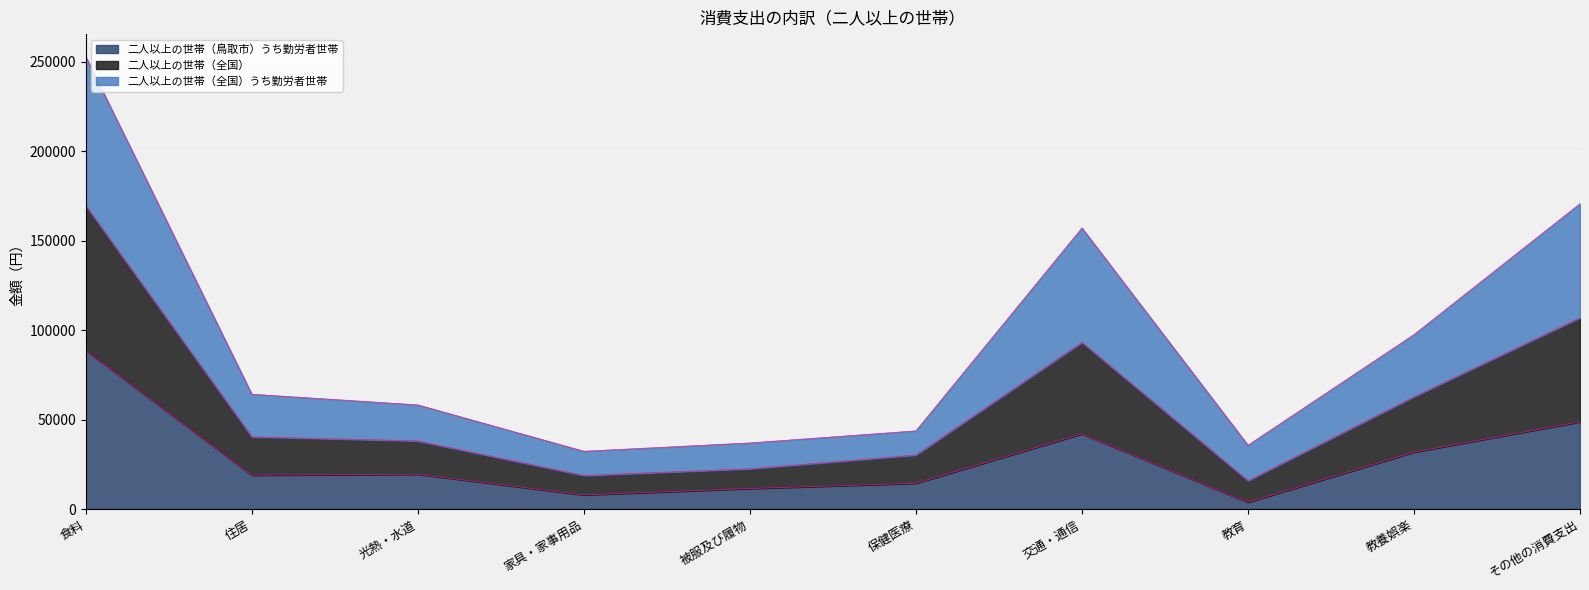

At which category is the sum across all series the highest?

食料